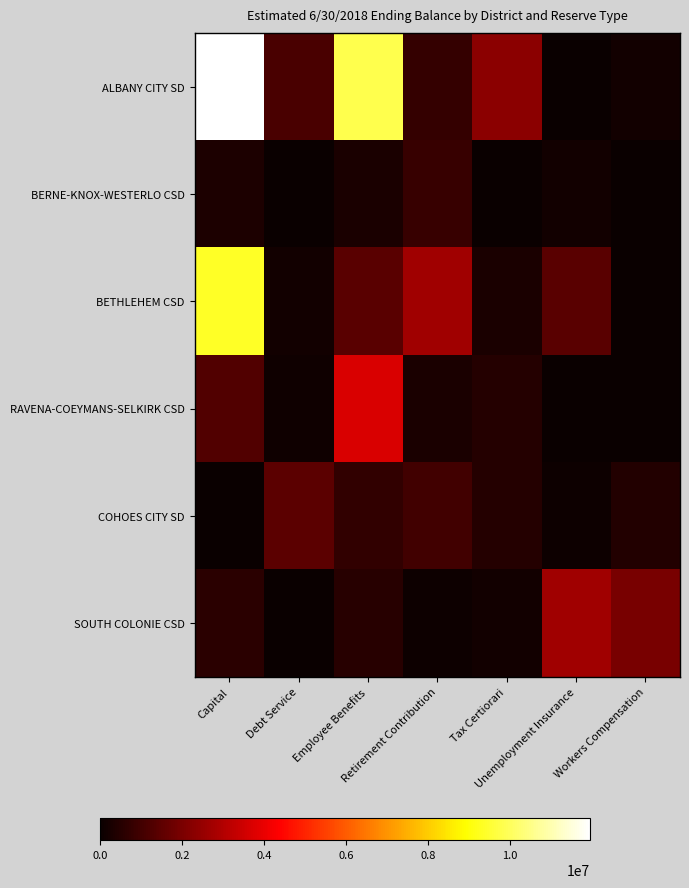

Which series has the largest range (max minus min)?

ALBANY CITY SD